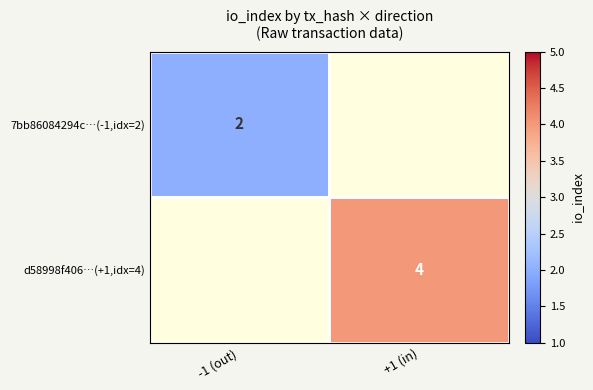

True or false: d58998f406…(+1,idx=4) has a value of 4 at +1 (in).

True